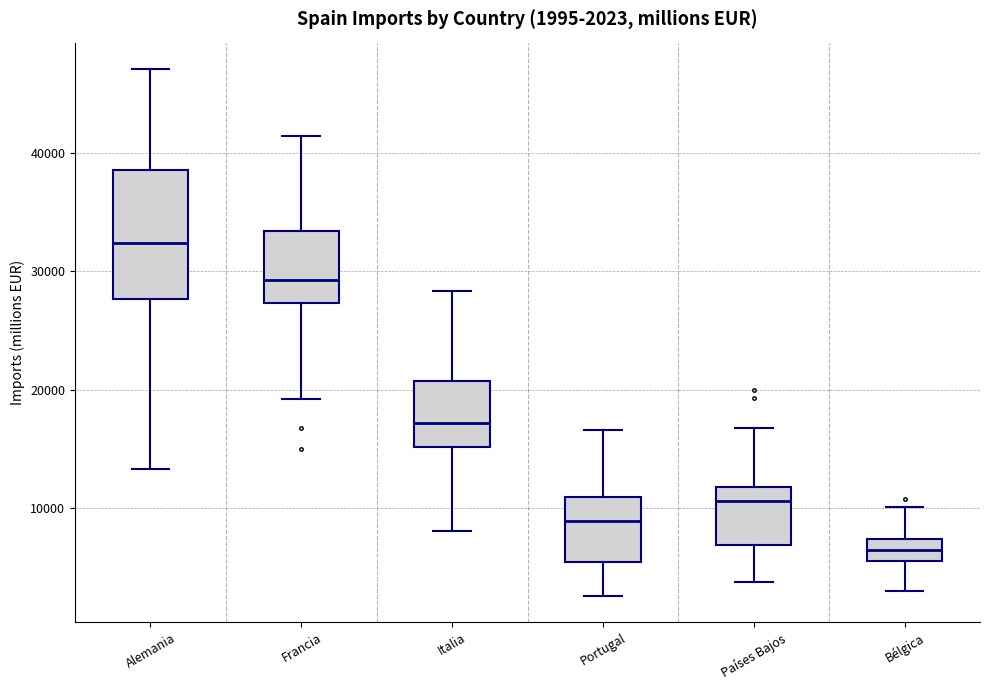

Which box is the tallest, from its lower edge to its upper edge?

Alemania